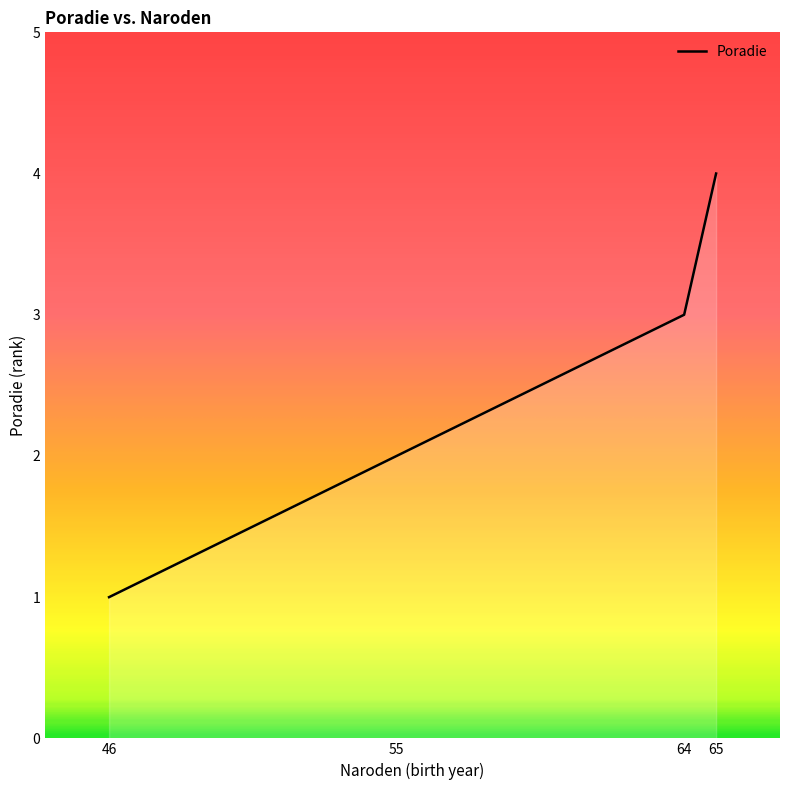

List the labels in order of value, smallest first.

46, 55, 64, 65